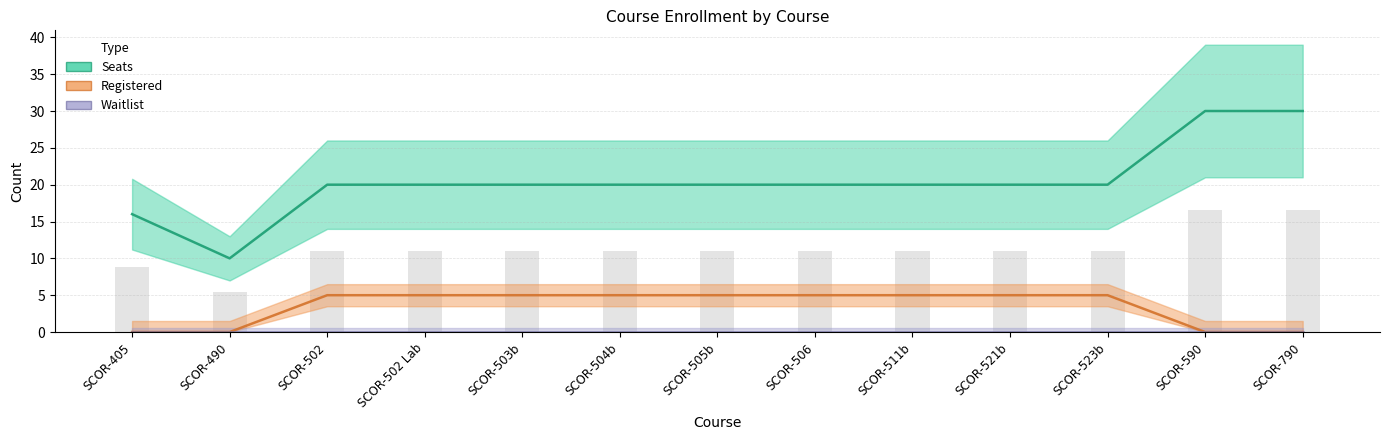

What is the average value of the Registered series?

3